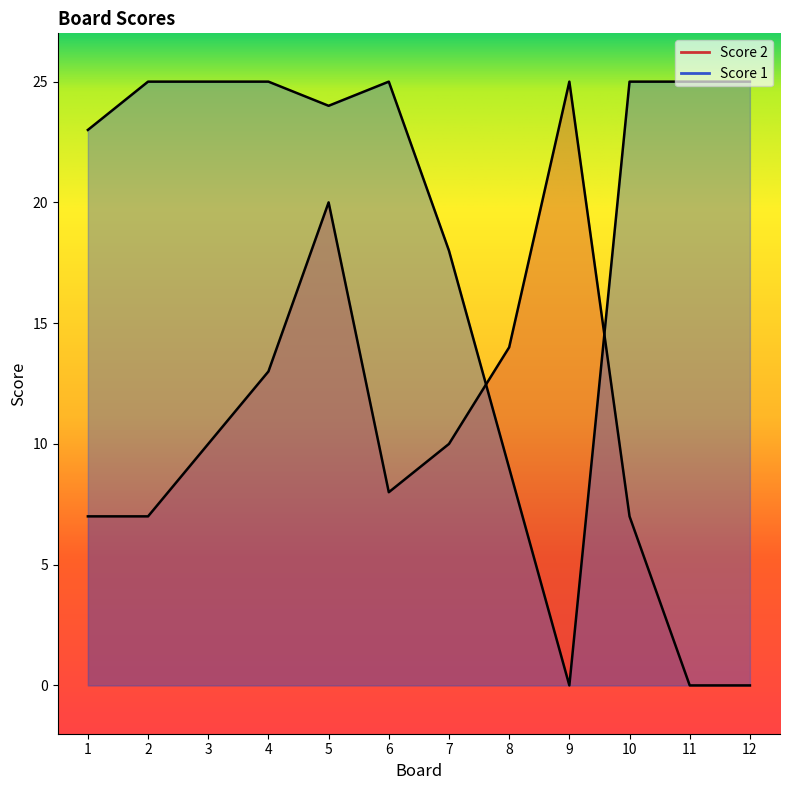

Is the value of Score 2 at 1 greater than the value of Score 1 at 6?

No